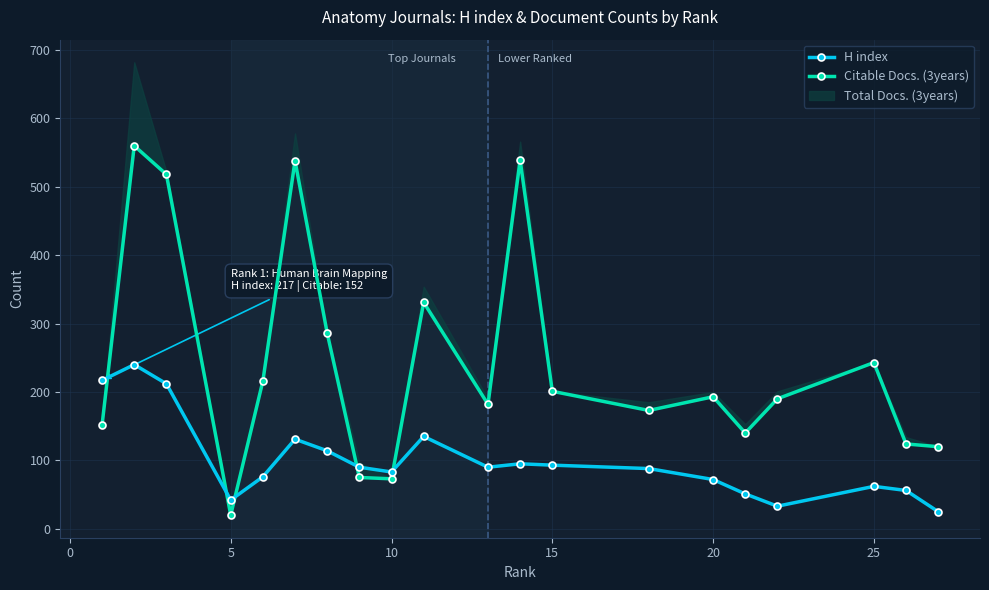

Does the chart display data point markers on the line(s)?

Yes